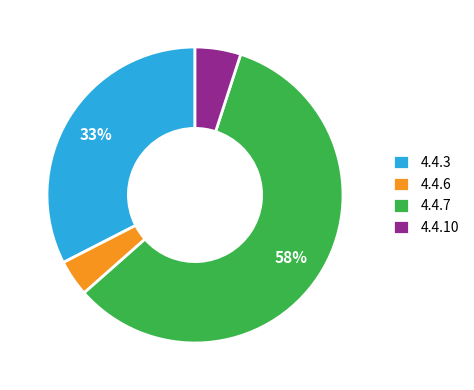

What is the largest slice in the pie chart?

4.4.7